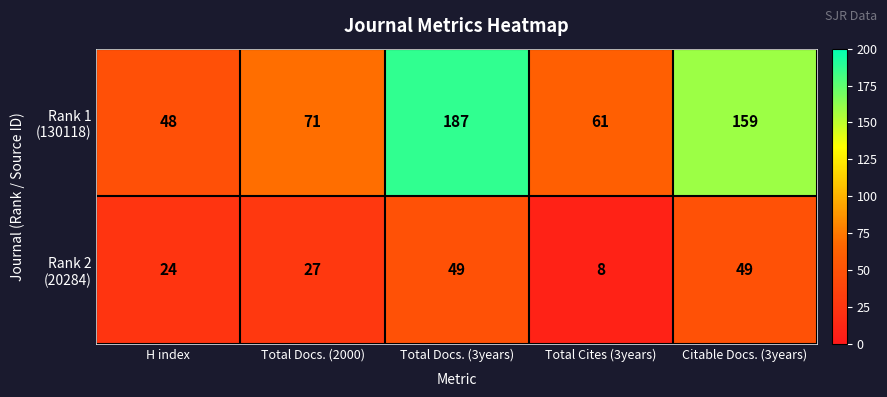

How many categories are shown in the chart?

5